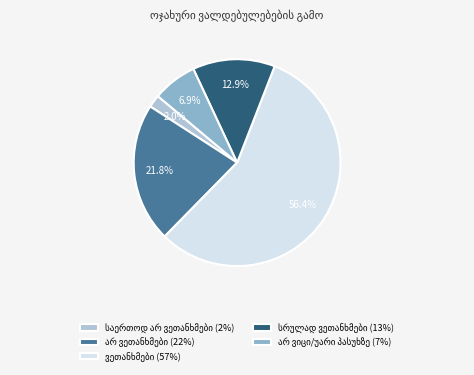

How many segments does this pie chart have?

5